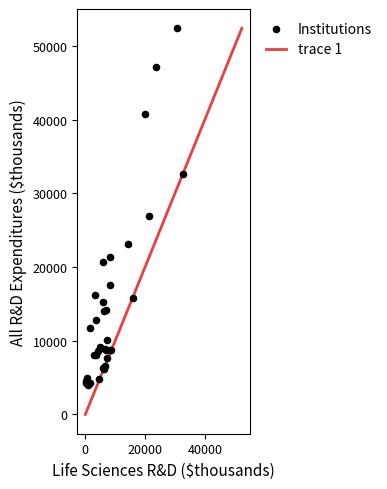

What Y value in the scatter plot is closest to 28172?

26880